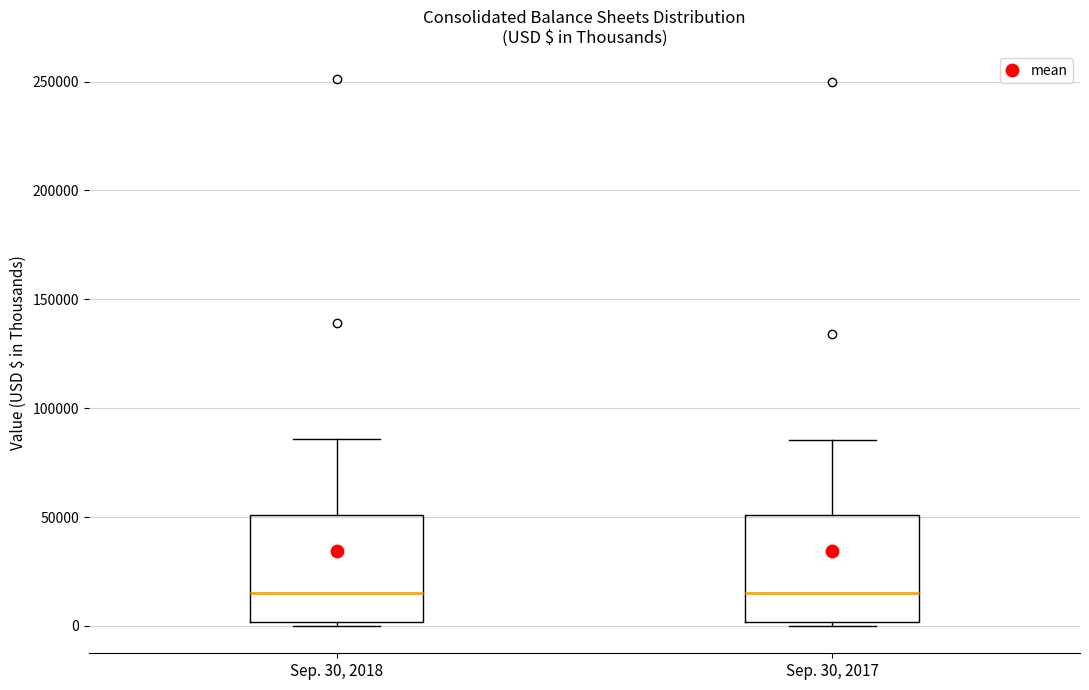

Where is the lower edge of the box for Sep. 30, 2017 on the y-axis? The values are not printed on the chart, so give them approximately, as read against the axis.

0